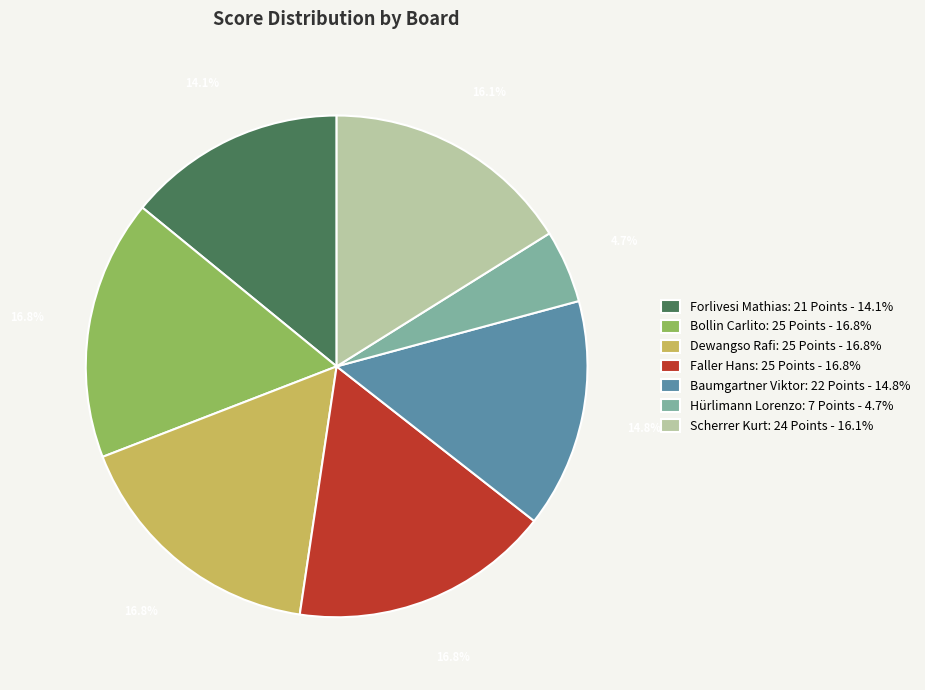

Is there any slice that represents more than half of the pie?

No